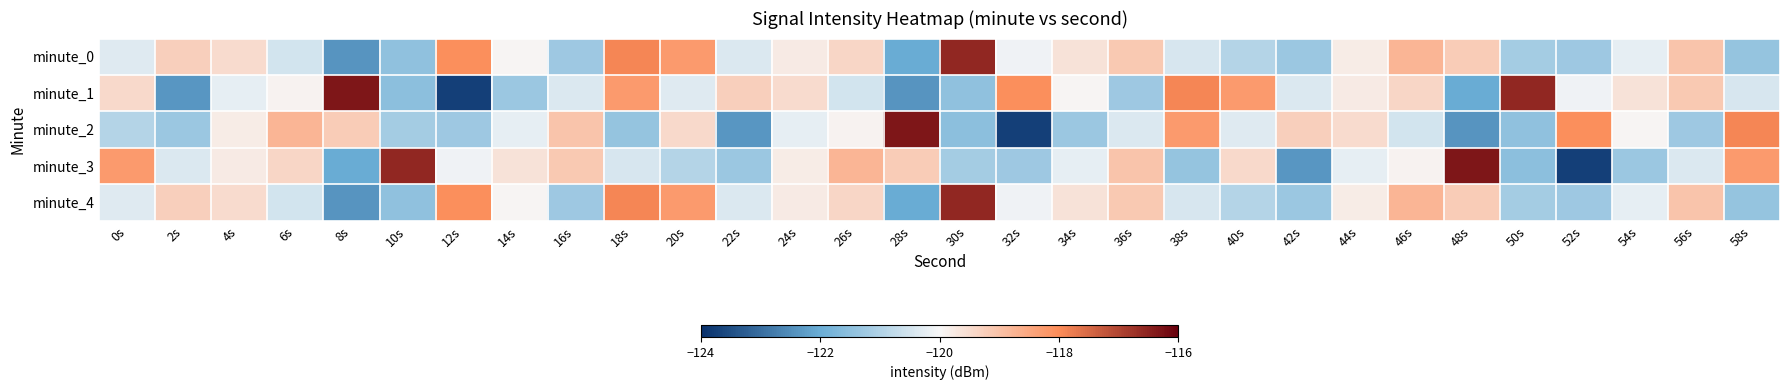

Count the number of categories in the chart.

30